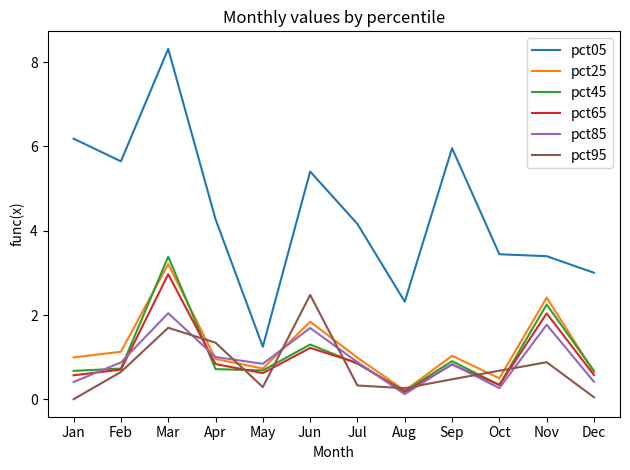

Where is pct05 nearest to the value 4?

Jul